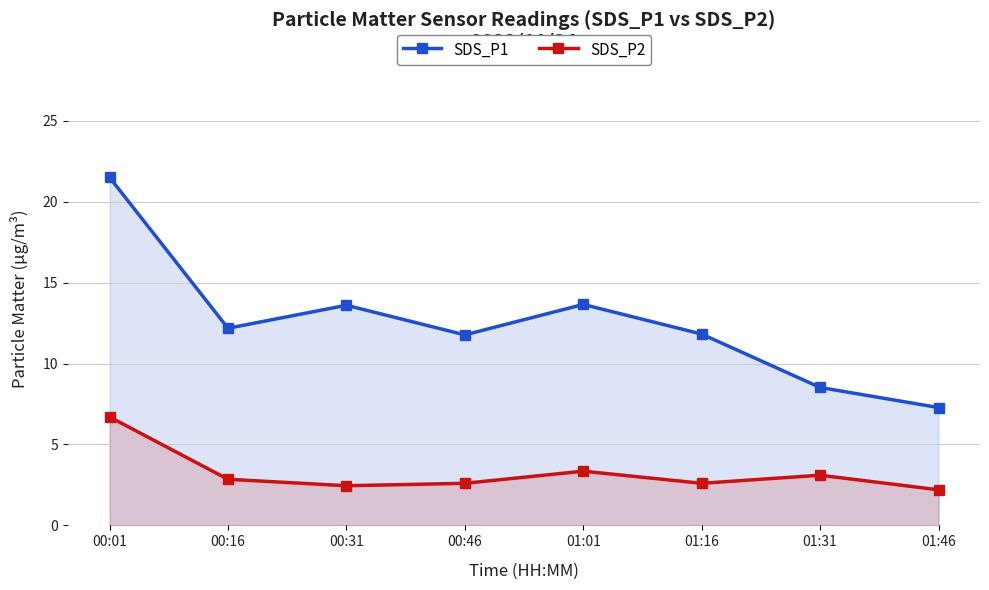

List the labels in order of SDS_P2 value, smallest first.

01:46, 00:31, 00:46, 01:16, 00:16, 01:31, 01:01, 00:01